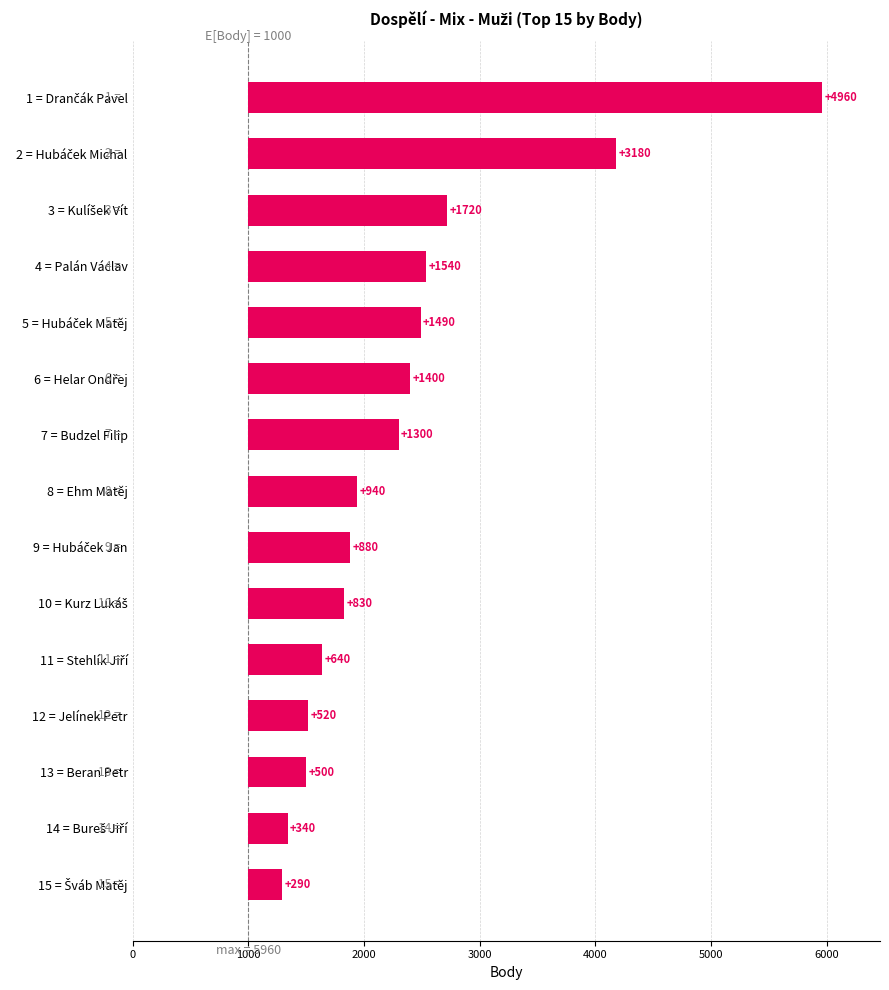

True or false: the data shows 2082 at 1 = Drančák Pavel.

False